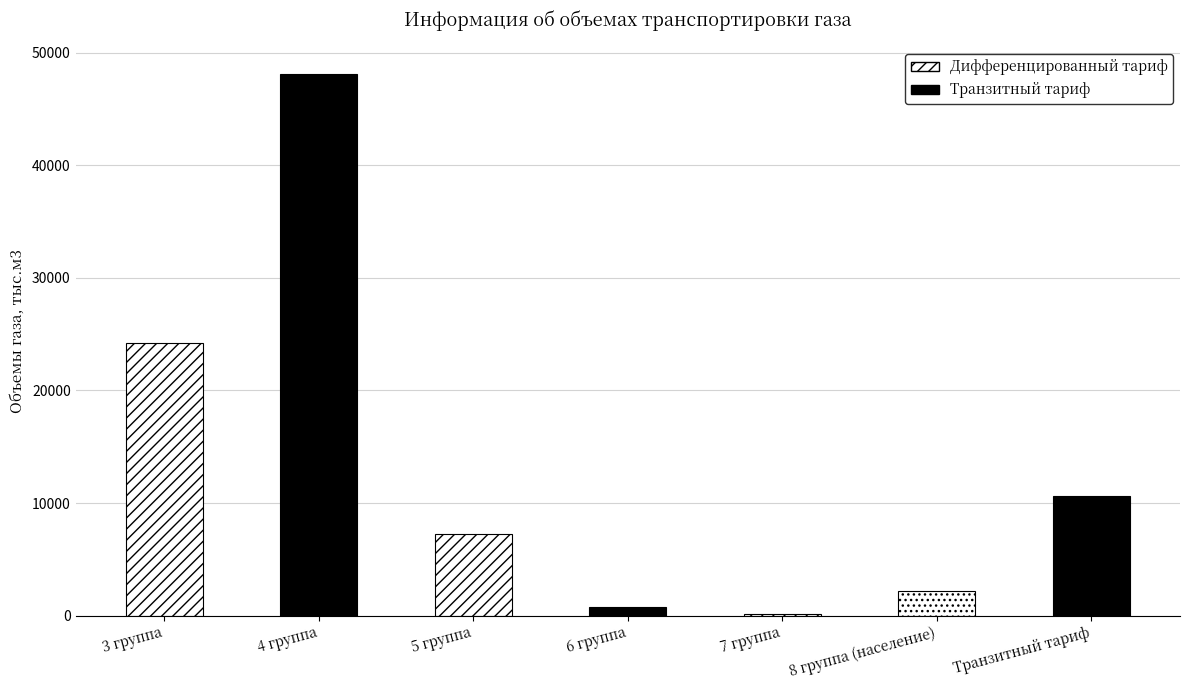

The chart shows a value of 3676.5 at 5 группа. True or false?

False